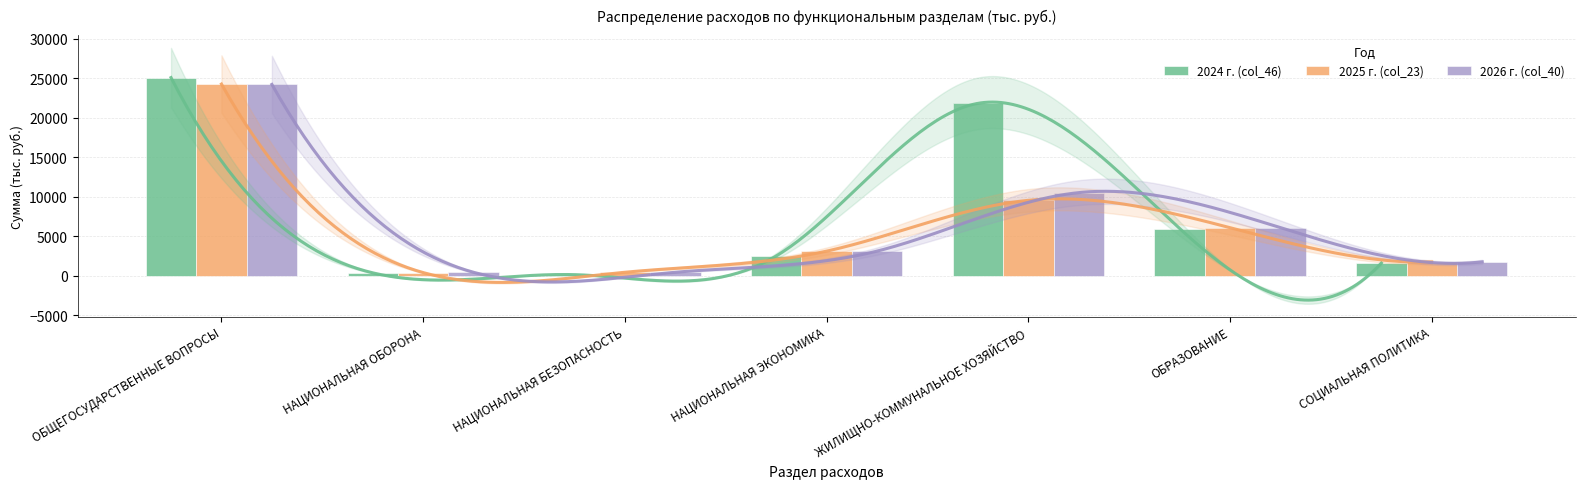

At which label is 2025 г. (col_23) closest to 12328?

ЖИЛИЩНО-КОММУНАЛЬНОЕ ХОЗЯЙСТВО